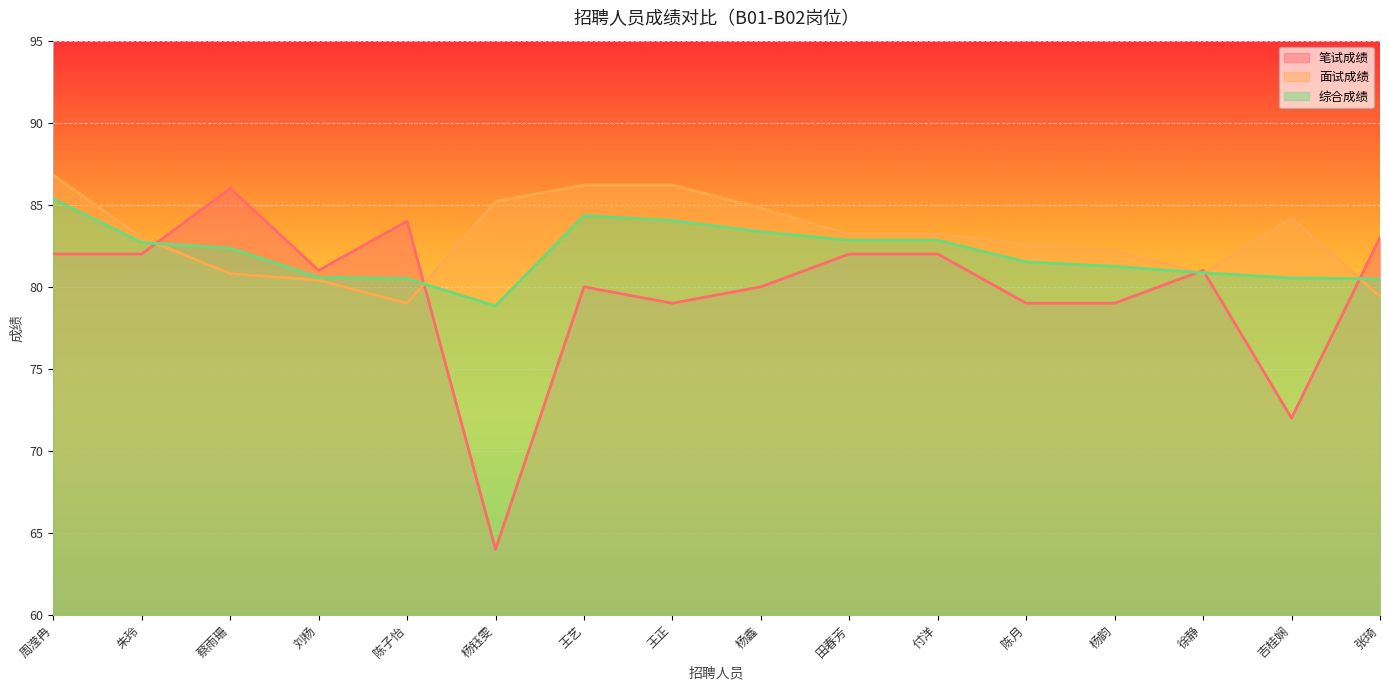

How many values in the 综合成绩 series are below 82?

8